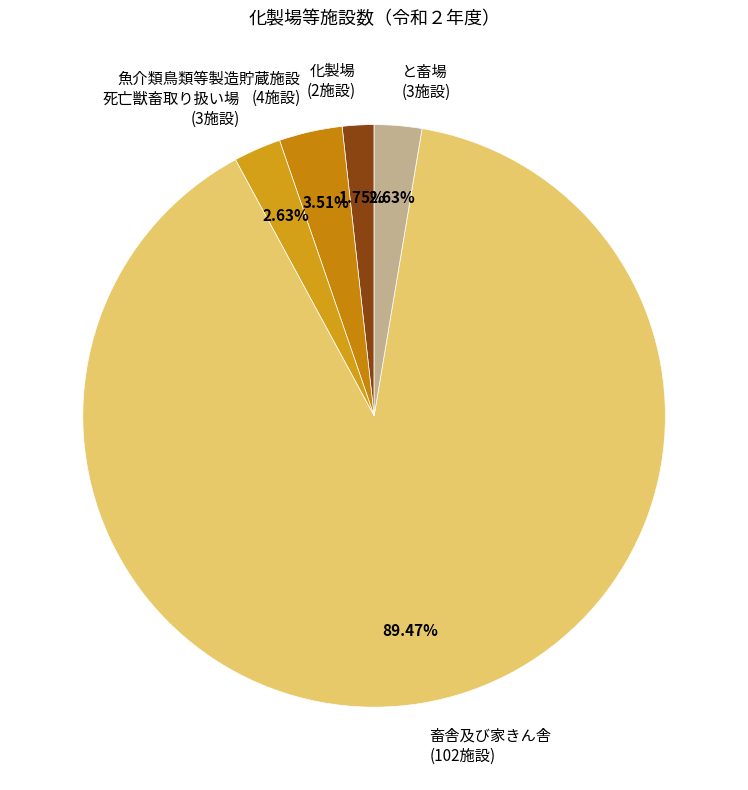

Which category accounts for the majority?

畜舎及び家きん舎